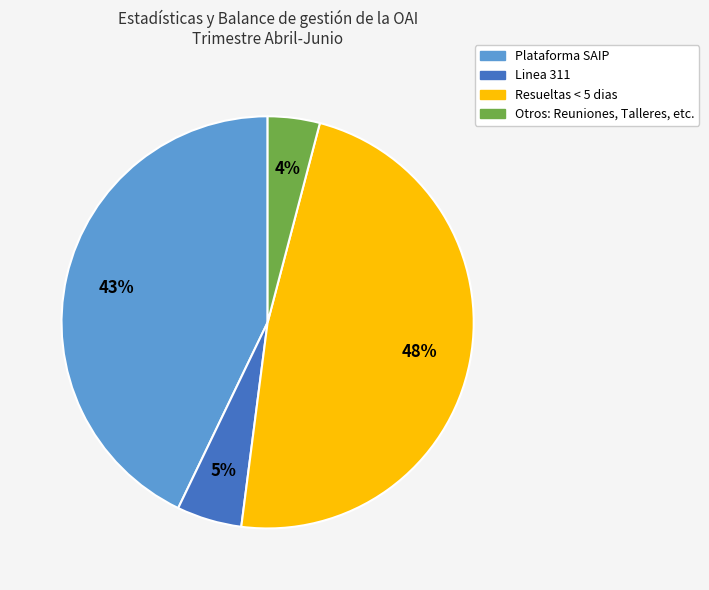

How many slices are in this pie chart?

4